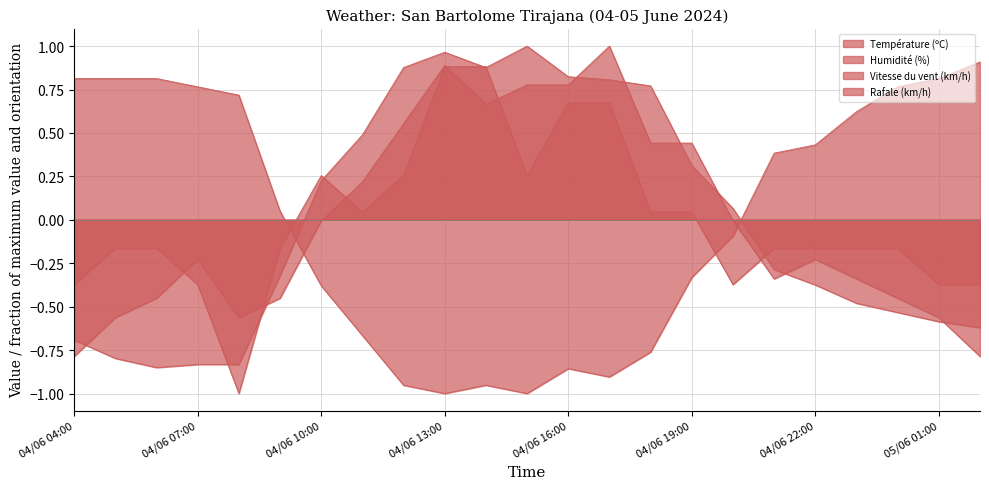

Between which two adjacent categories do Rafale (km/h) and Température (ºC) first intersect?

04/06 04:00 and 04/06 05:00